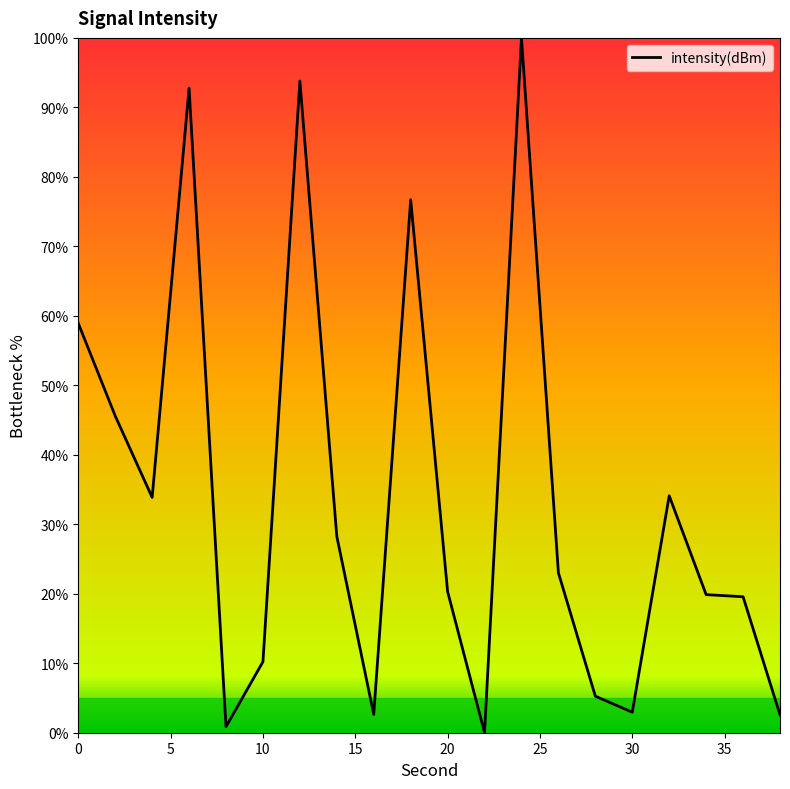

What is the greatest value displayed?

100.0